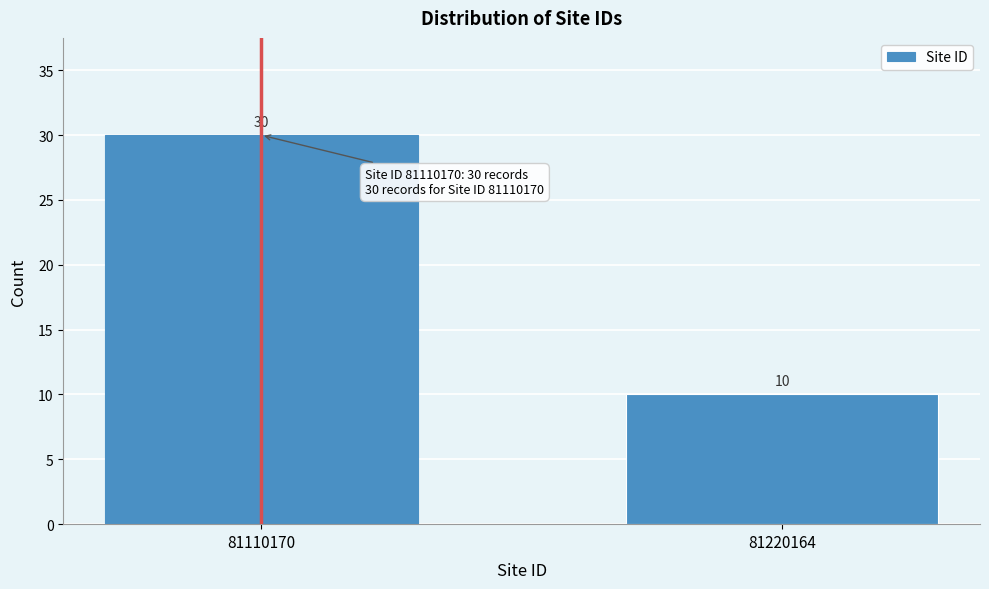

Reading left to right, transcribe all the data shown in this chart.

30	10